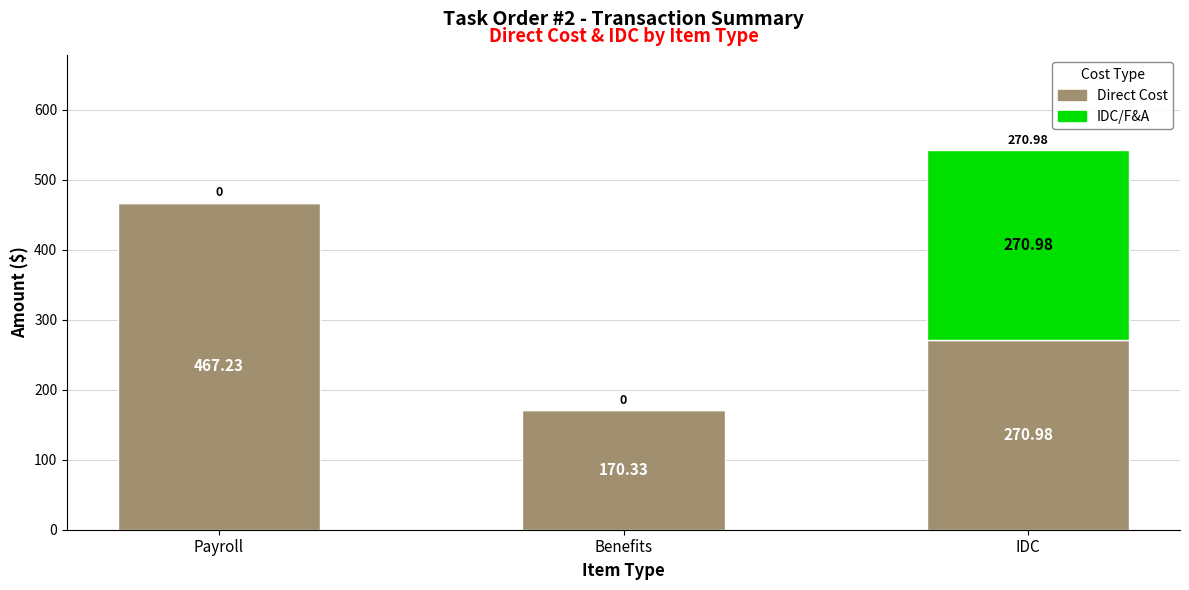

What is the total value across all series at Payroll?

467.2